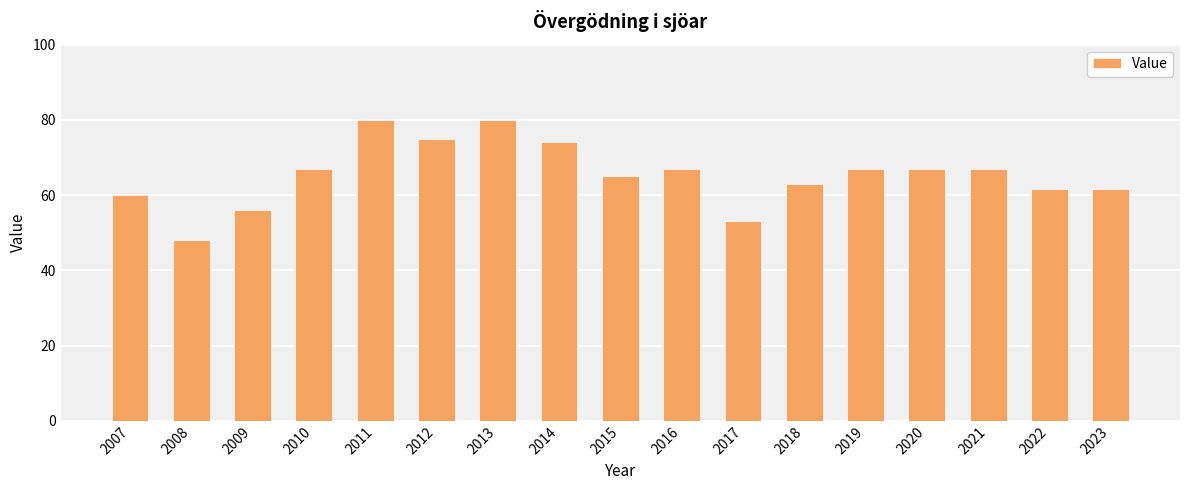

What is the value of the 11th bar from the left?

53.0